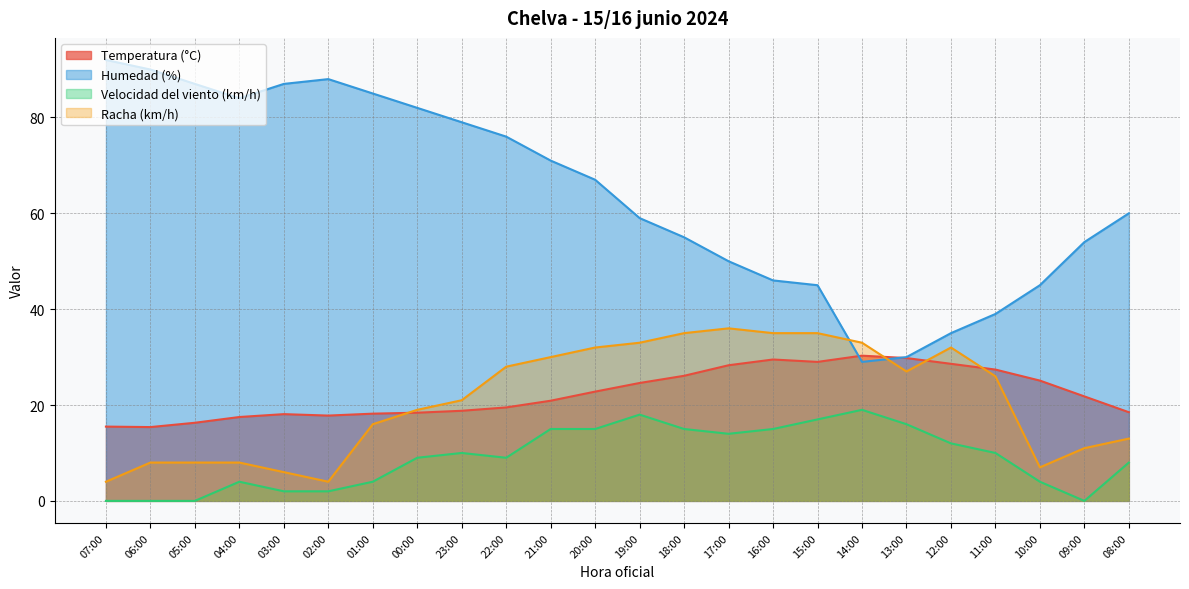

How many lines are shown in the chart?

4